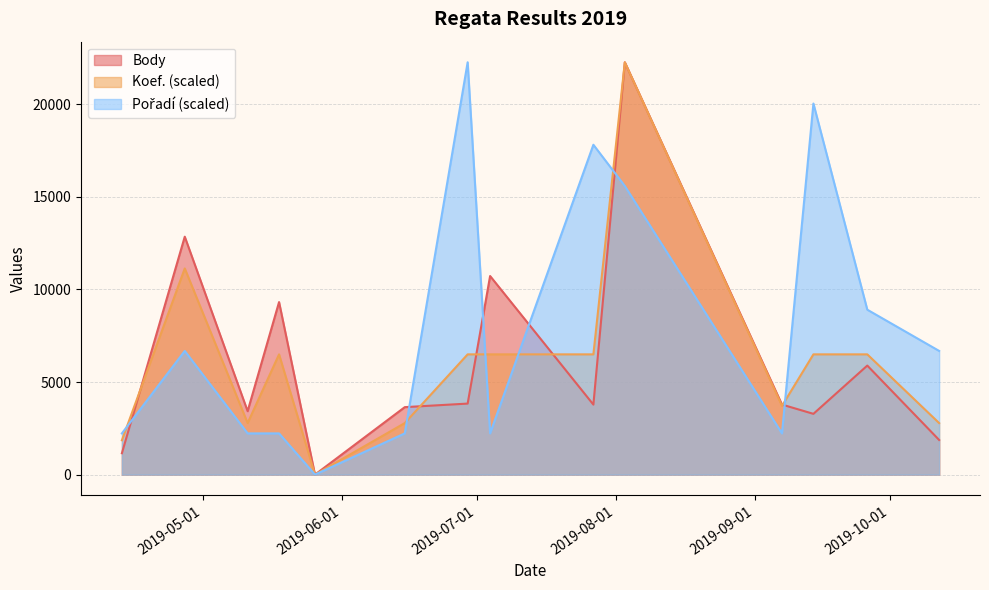

Which series changed the most between 2019-06-29 and 2019-07-27?

Pořadí